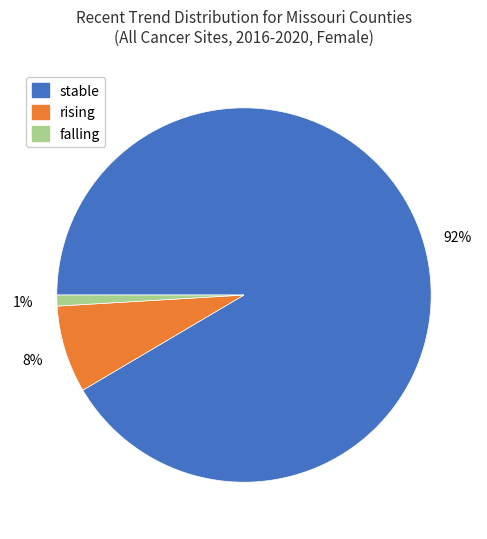

Count the number of slices in the pie.

3